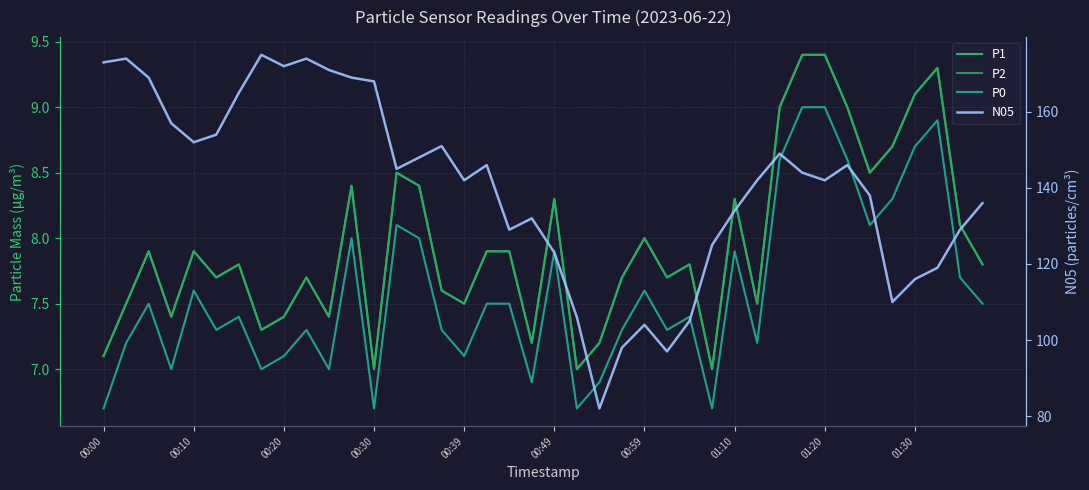

How many data points in P0 are above 7?

31